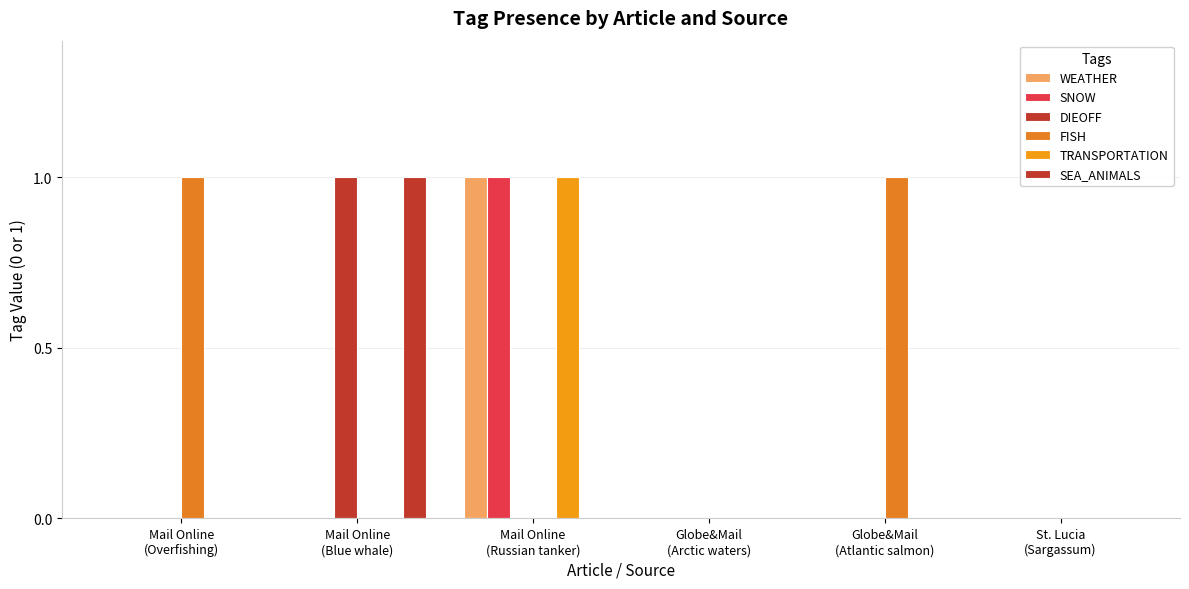

List the labels in order of SNOW value, largest first.

Mail Online
(Russian tanker), Mail Online
(Overfishing), Mail Online
(Blue whale), Globe&Mail
(Arctic waters), Globe&Mail
(Atlantic salmon), St. Lucia
(Sargassum)